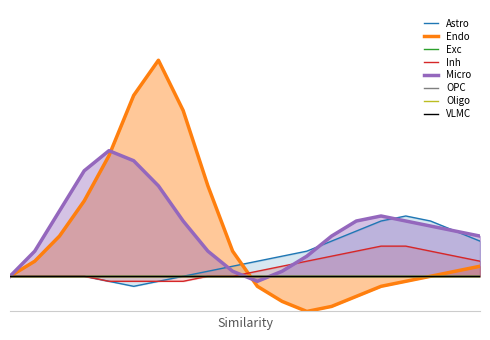

How many data points does each series have?

20